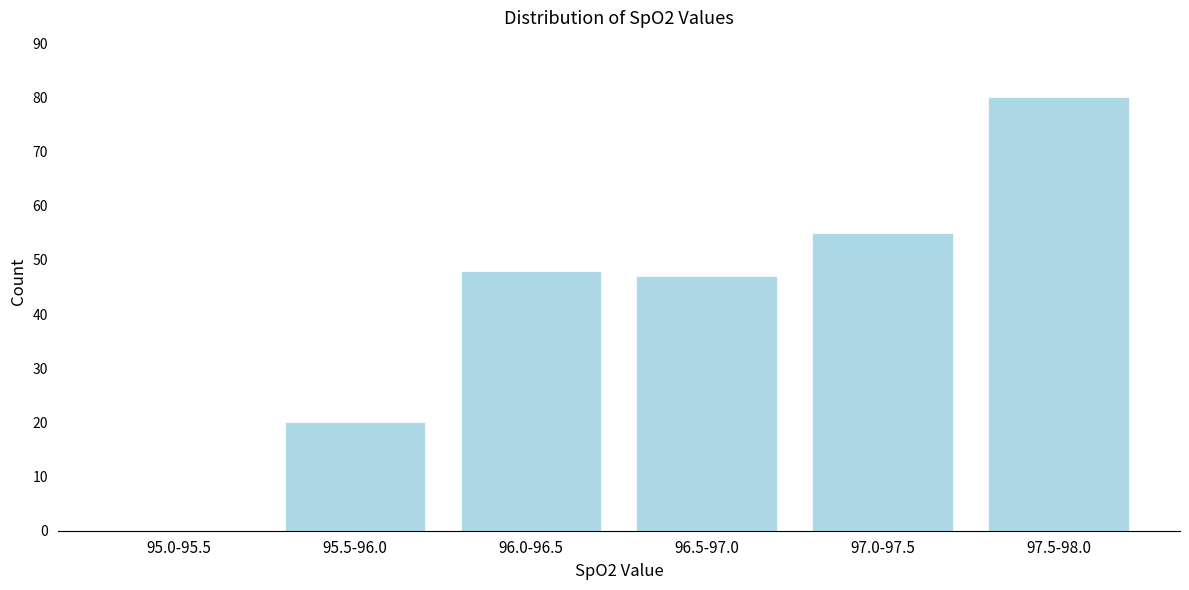

Reading right to left, extract all data points from this chart.

97.5-98.0=80	97.0-97.5=55	96.5-97.0=47	96.0-96.5=48	95.5-96.0=20	95.0-95.5=0